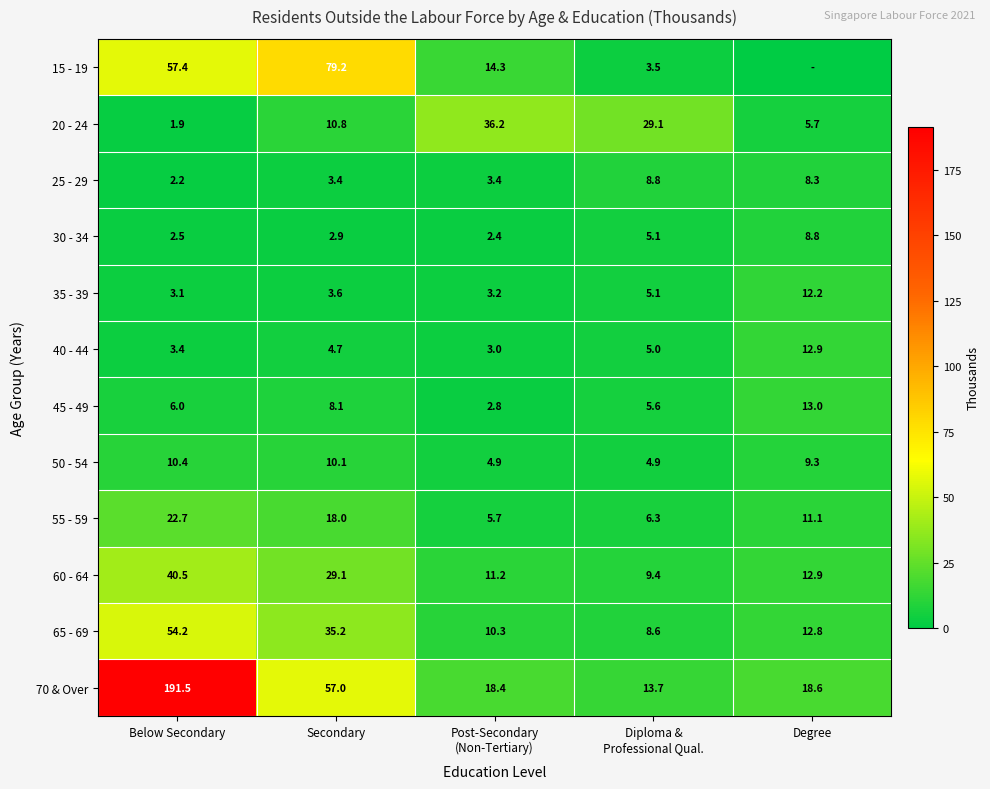

At which label does 20 - 24 first exceed 10?

Secondary